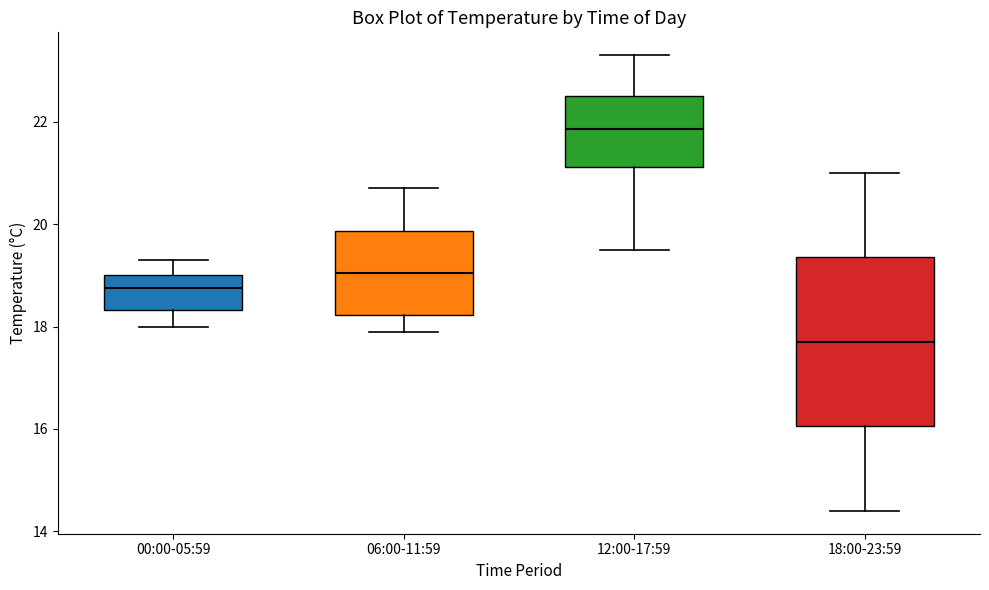

Reading left to right, transcribe this box plot: for each box, give where its median line is, the range the box spans, and where its two whiskers end, as read against the y-axis. The values are not printed on the chart, so give them approximately, as read against the axis.

00:00-05:59: median 18.8, box 18.4 to 19.0, whiskers 18.0 to 19.4
06:00-11:59: median 19.0, box 18.2 to 19.8, whiskers 18.0 to 20.8
12:00-17:59: median 21.8, box 21.2 to 22.6, whiskers 19.6 to 23.4
18:00-23:59: median 17.8, box 16.0 to 19.4, whiskers 14.4 to 21.0